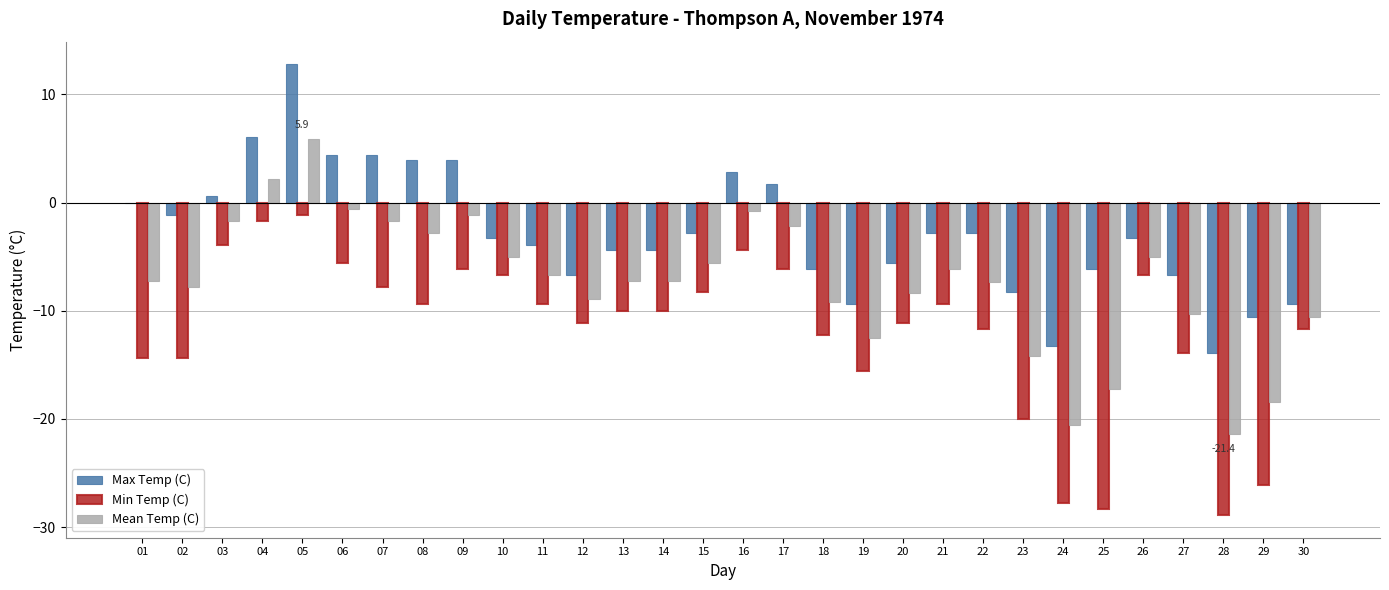

What is the average value of the Min Temp (C) series?

-11.8